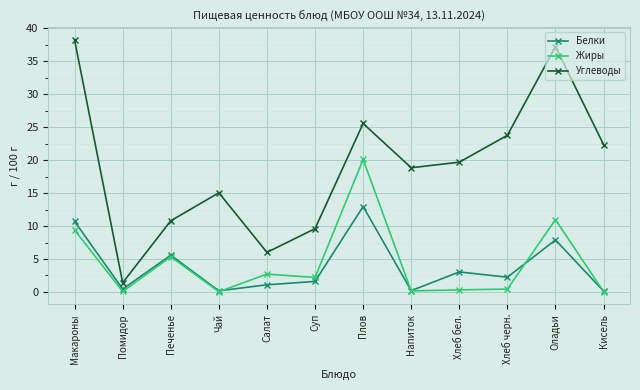

Which category has the lowest value in the Углеводы series?

Помидор